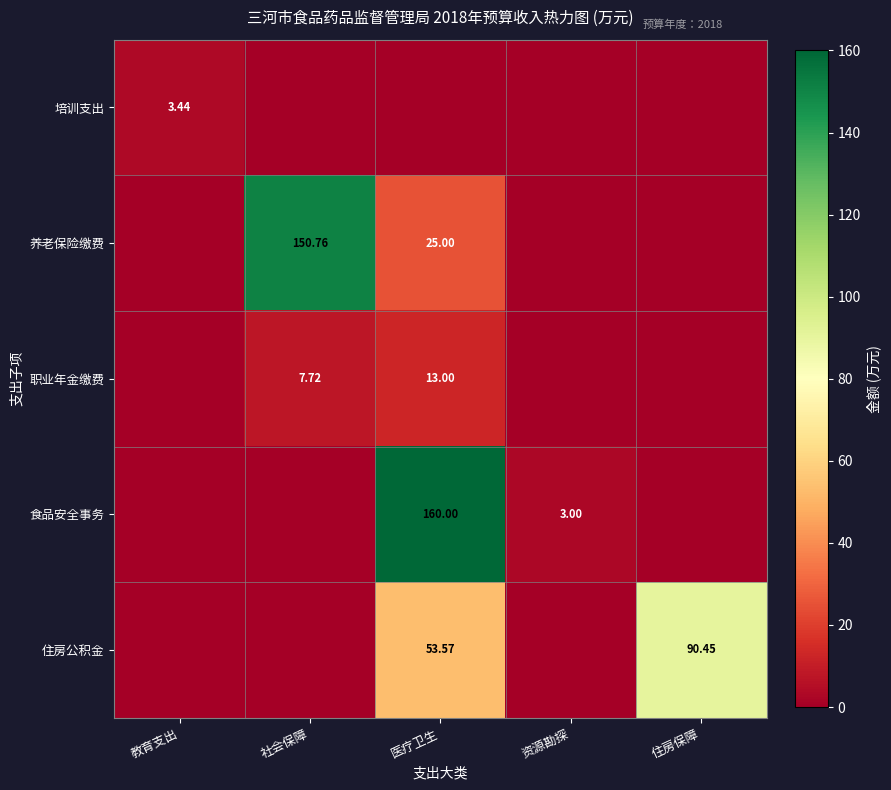

Which series changed the most between 社会保障 and 资源勘探?

养老保险缴费